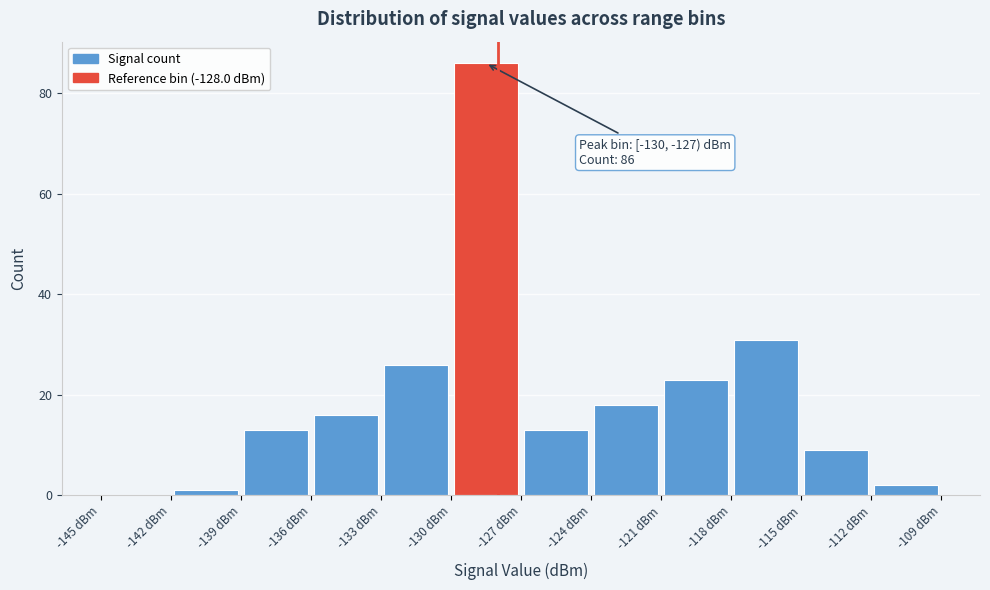

Over which range of the x-axis is the bar tallest?

-130 to -127